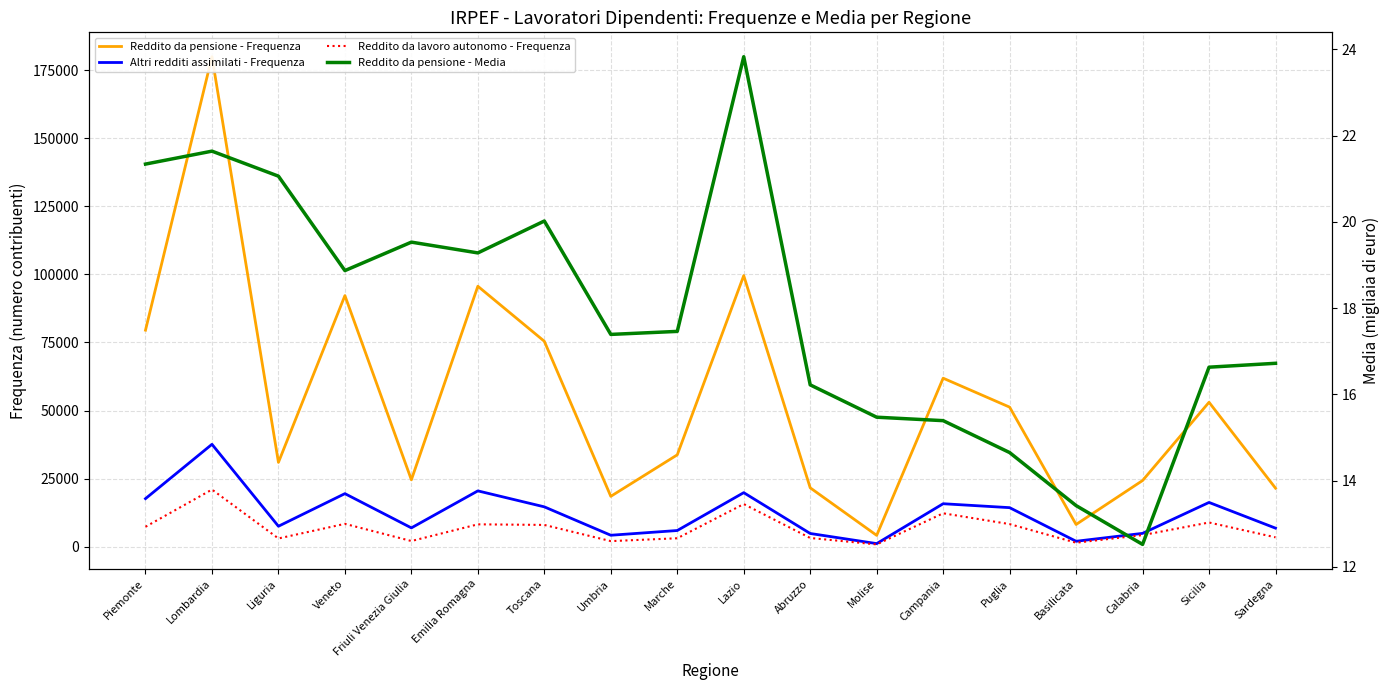

What is the total value across all series at Emilia Romagna?

124397.3